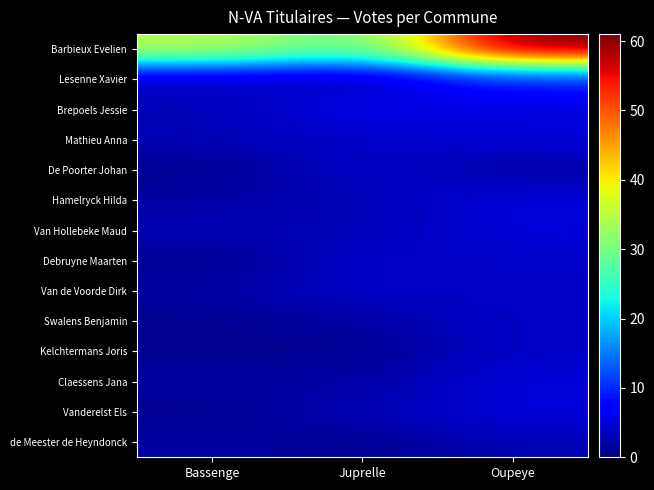

Which series has the largest total across all categories?

Barbieux Evelien